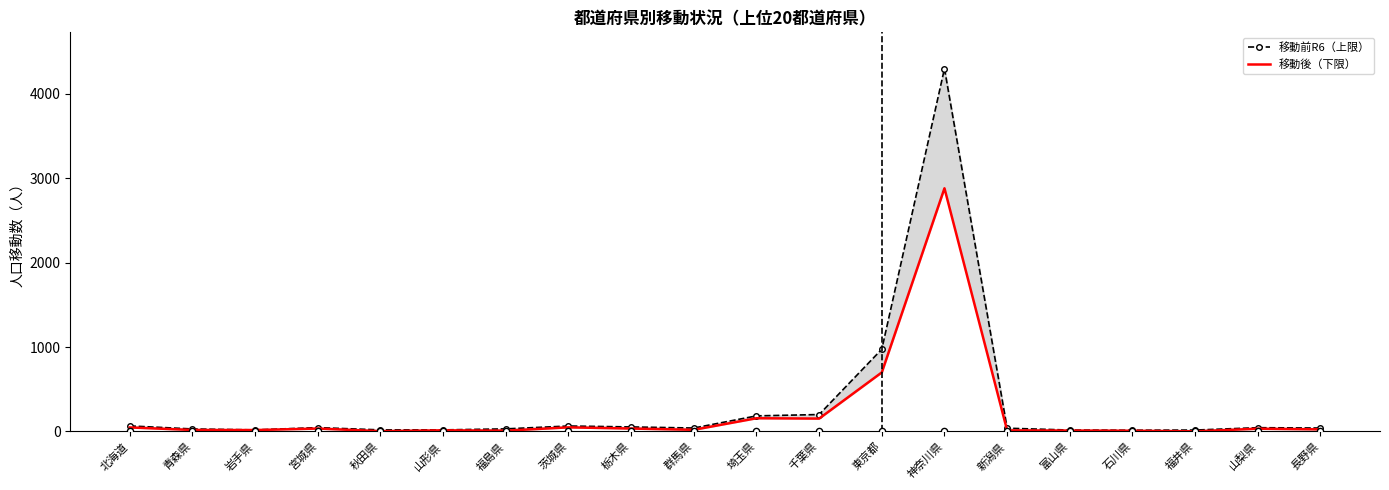

Which series reaches the maximum Y coordinate?

移動前R6（上限）